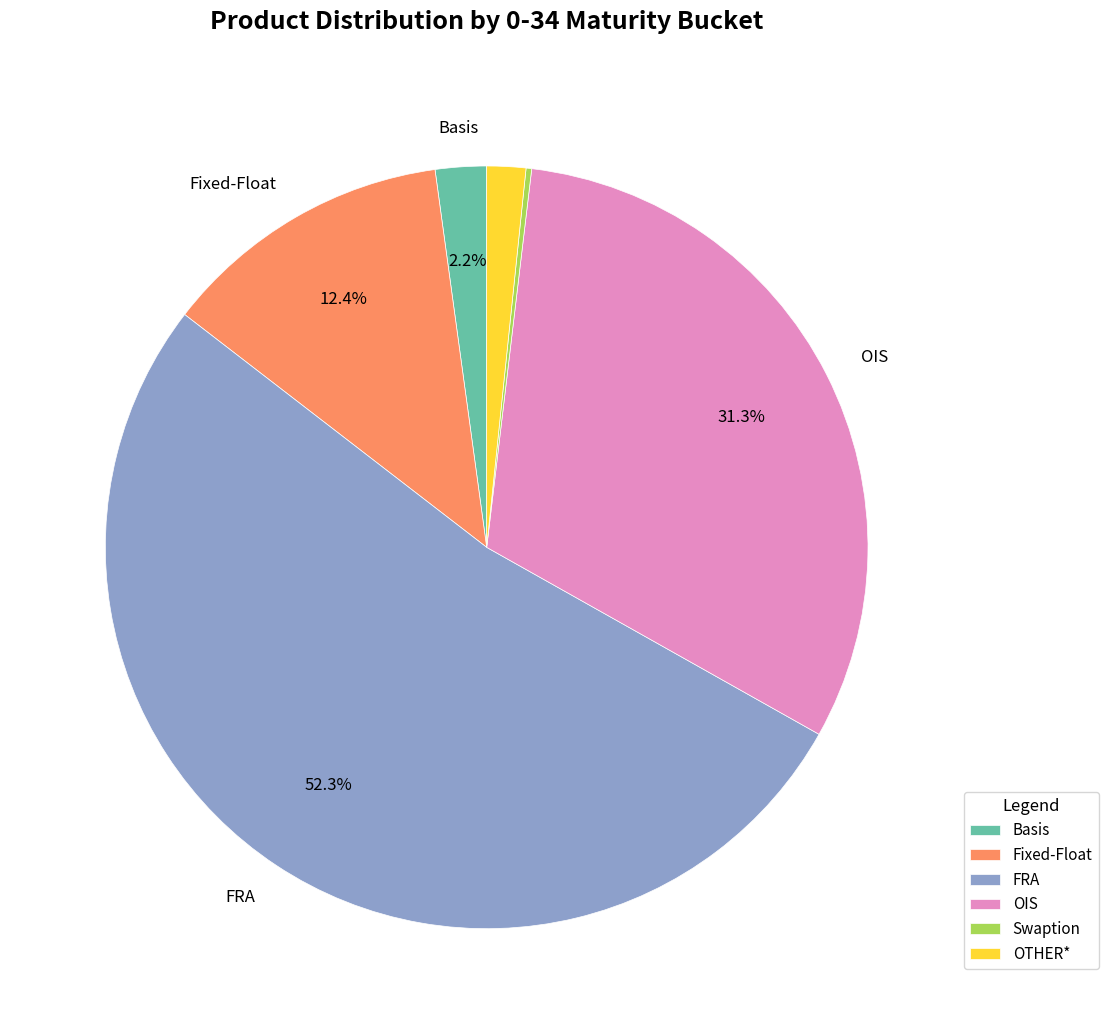

True or false: Basis accounts for 2% of the total.

True